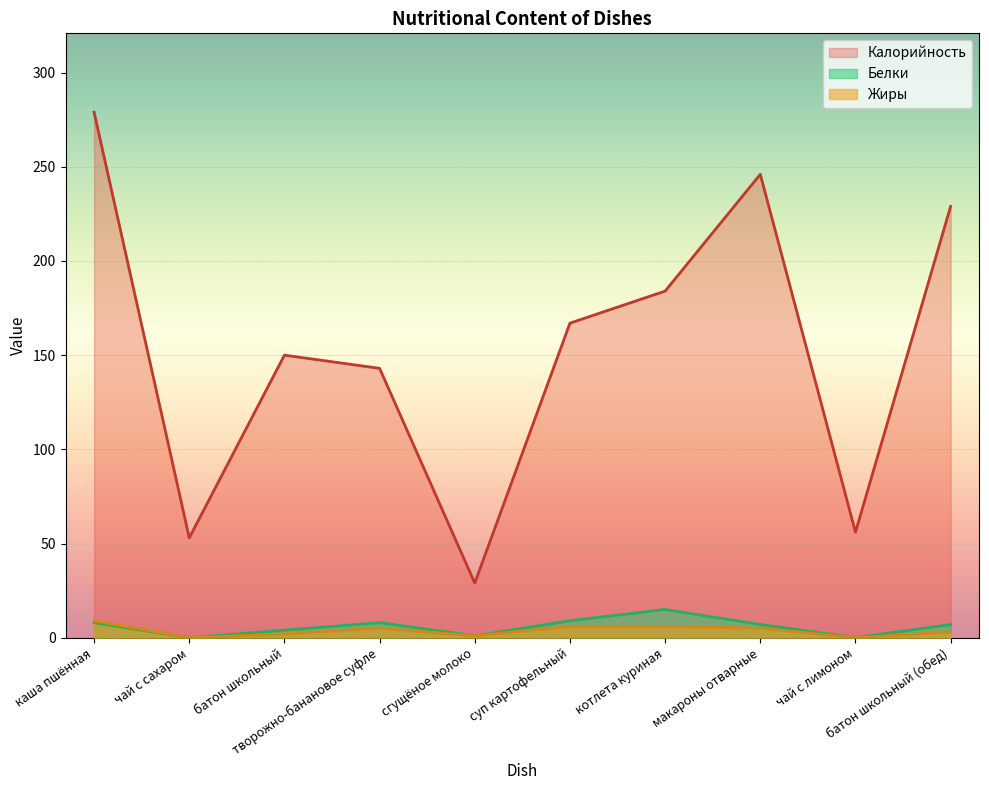

Which category has the highest value in the Жиры series?

каша пшённая